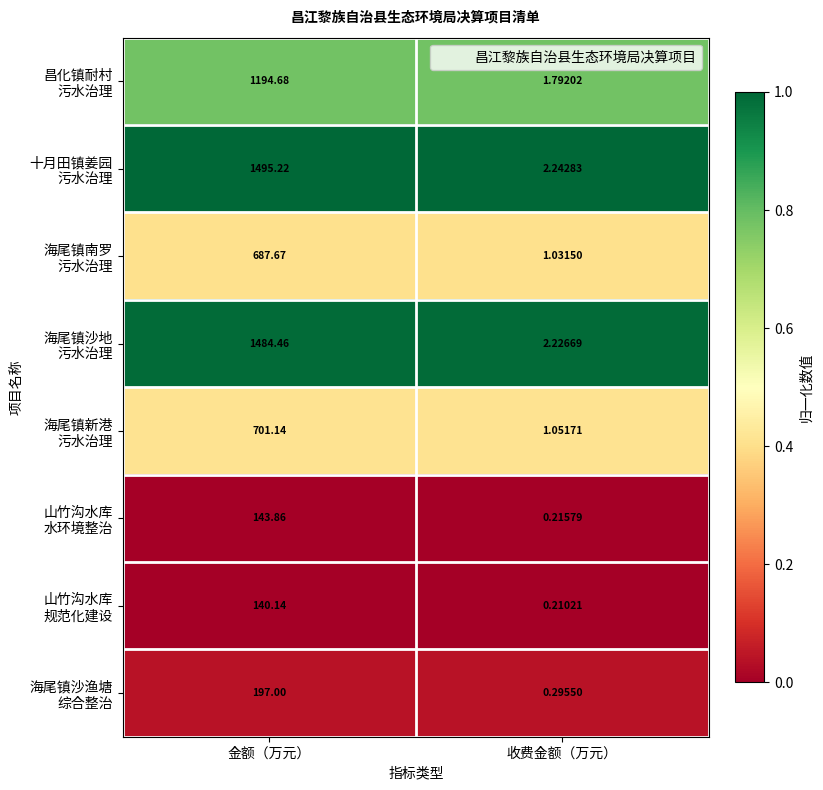

At which category is the sum across all series the highest?

金额（万元）